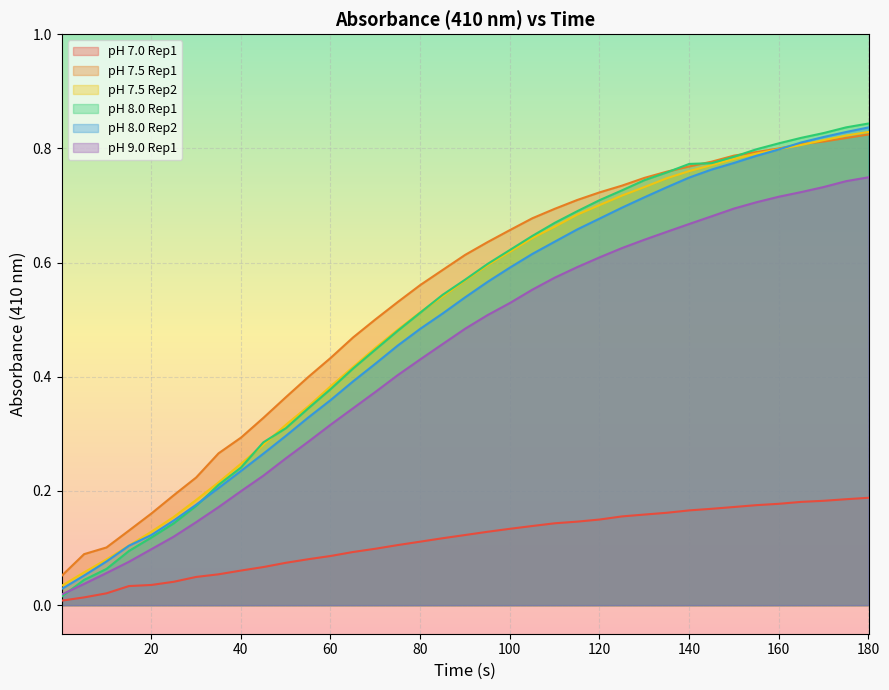

Which series has the largest range (max minus min)?

pH 8.0 Rep1